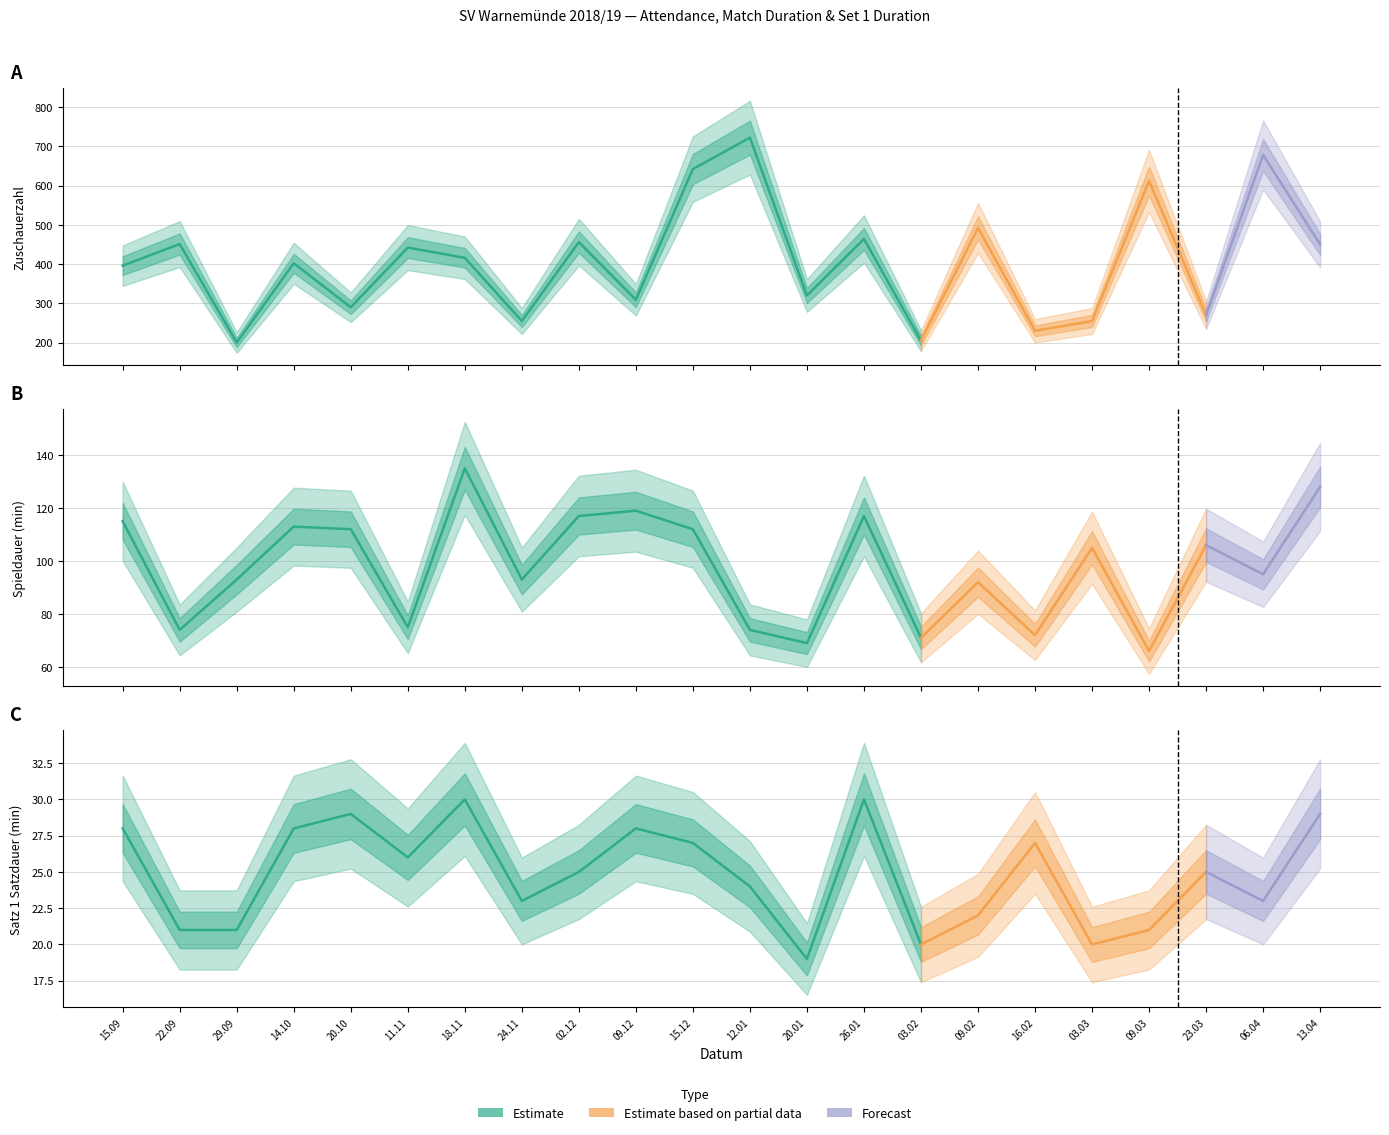

At which label is Zuschauerzahl closest to 461?

26.01.2019